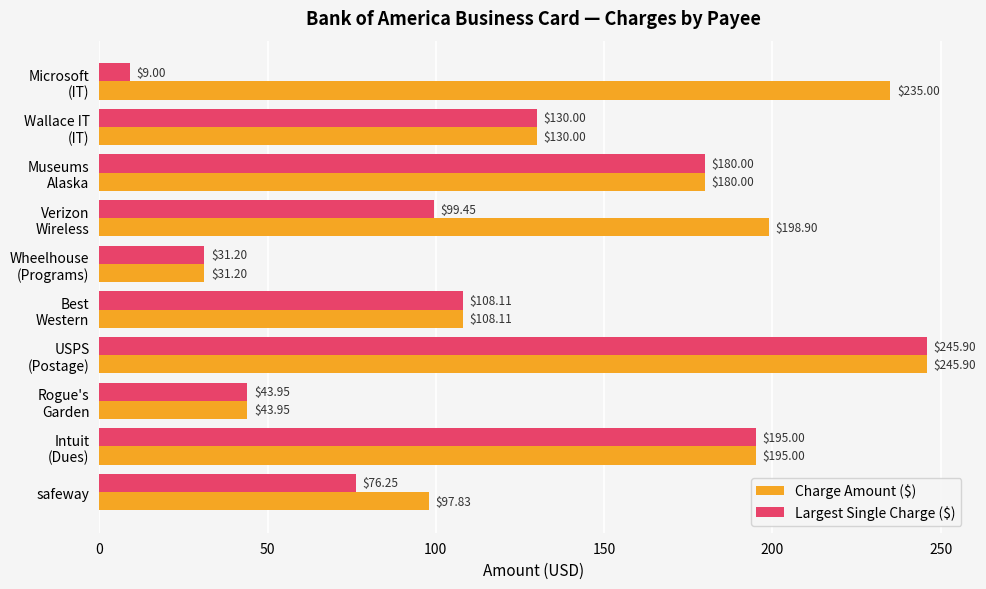

At which label is Largest Single Charge ($) closest to 127?

Wallace IT
(IT)